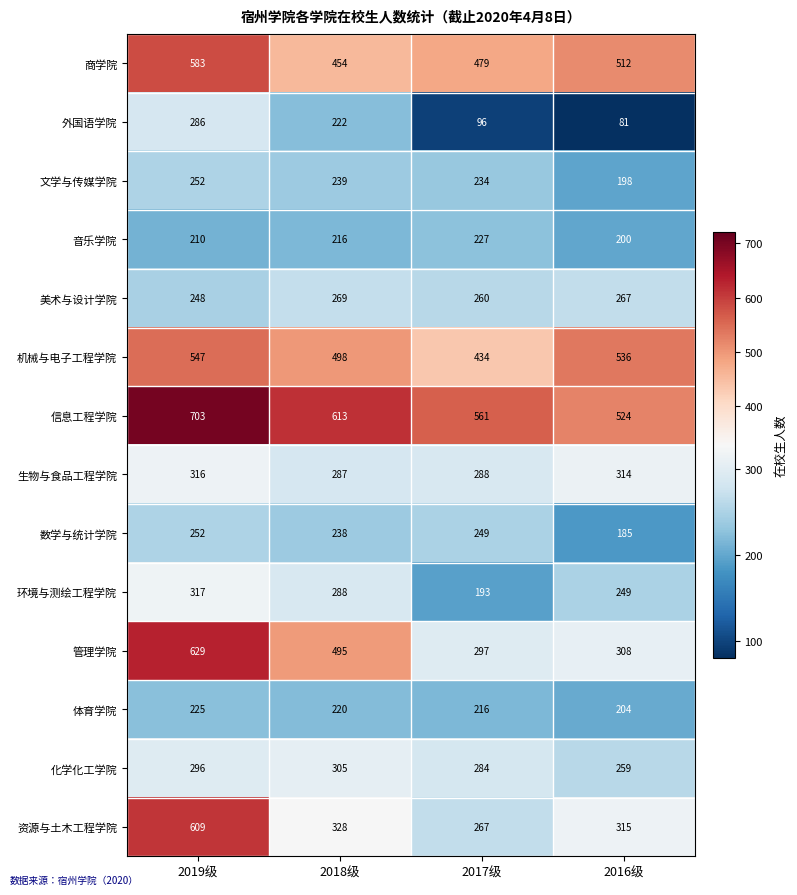

At how many categories does at least one series exceed 329?

4